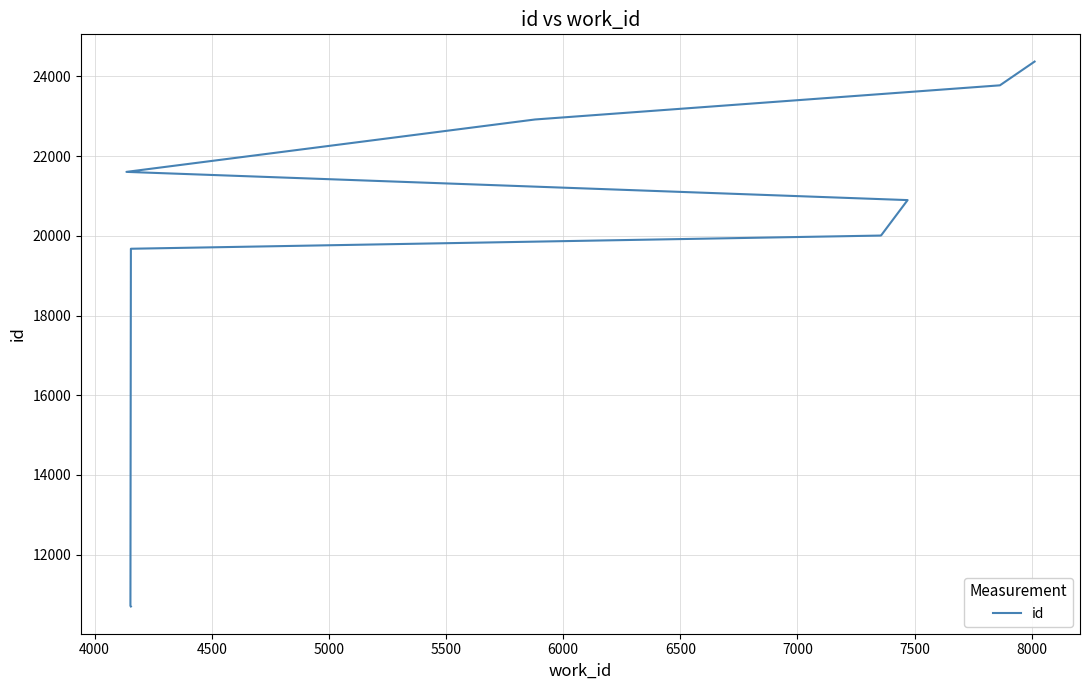

Is it true that the value at 4000 is 10715?

True